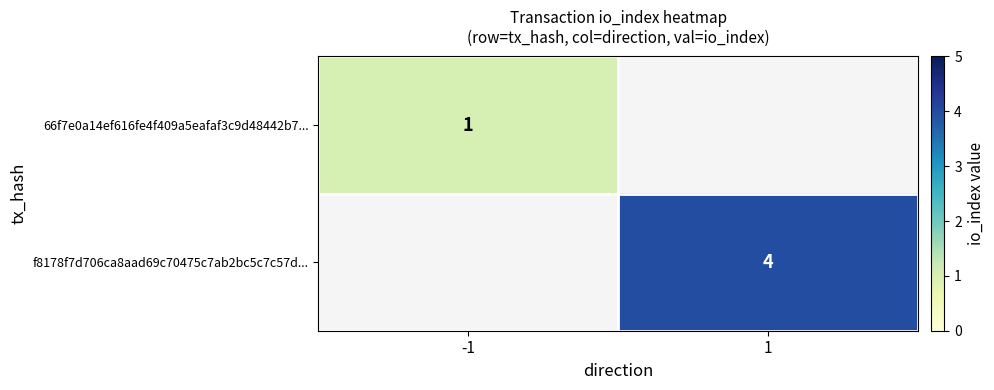

The value of 66f7e0a14ef616fe4f409a5eafaf3c9d48442b7... at -1 is 2. True or false?

False